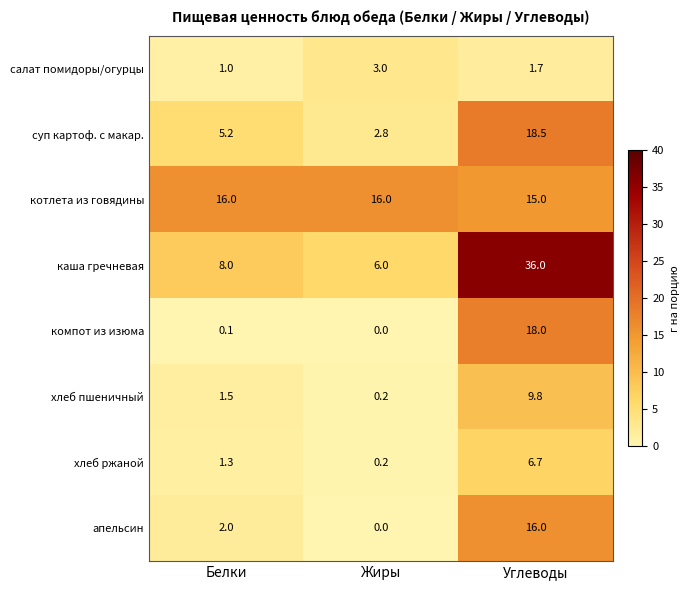

What is the difference between the компот из изюма values at Белки and Углеводы?

17.9